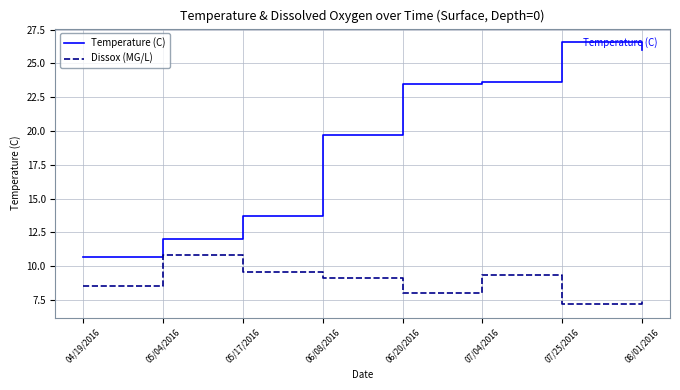

Where is the first local minimum for Dissox (MG/L)?

06/20/2016